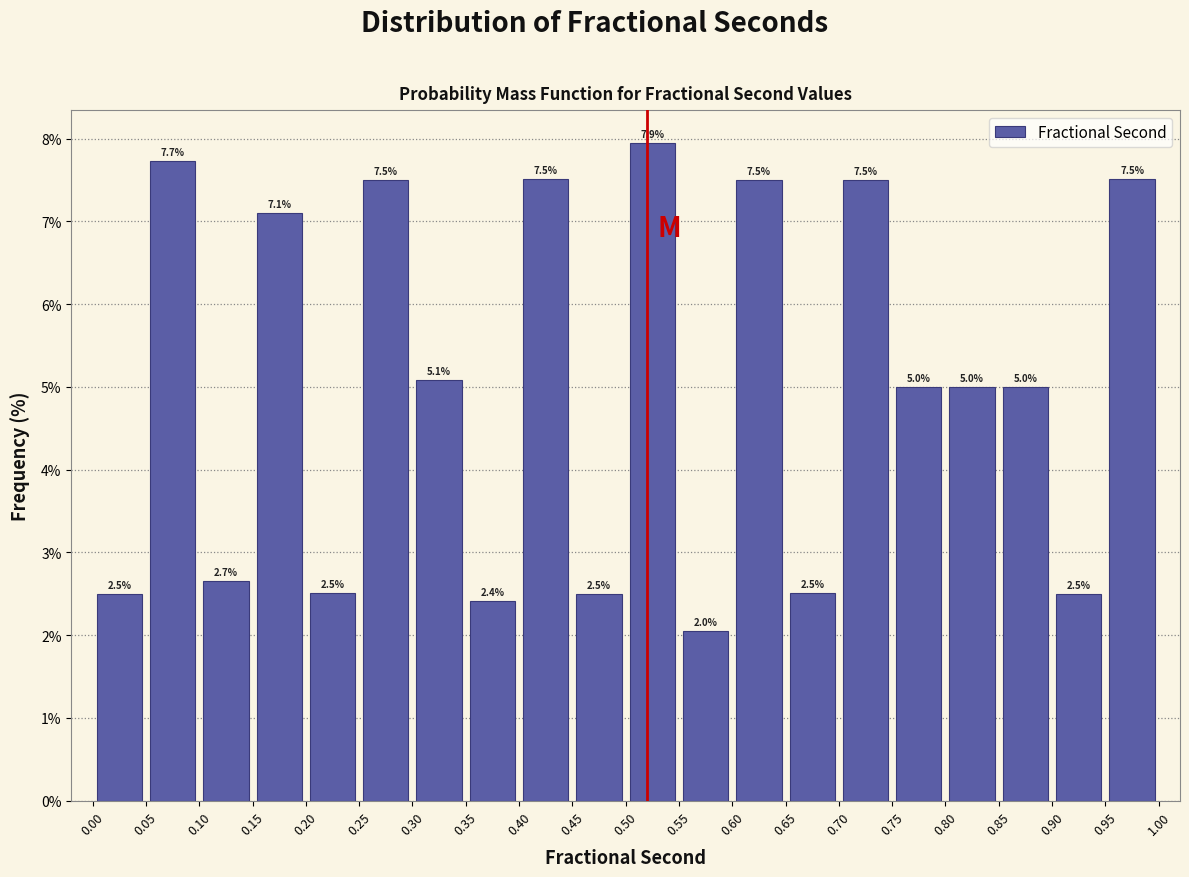

Over which range of the x-axis is the bar tallest?

0.50 to 0.55